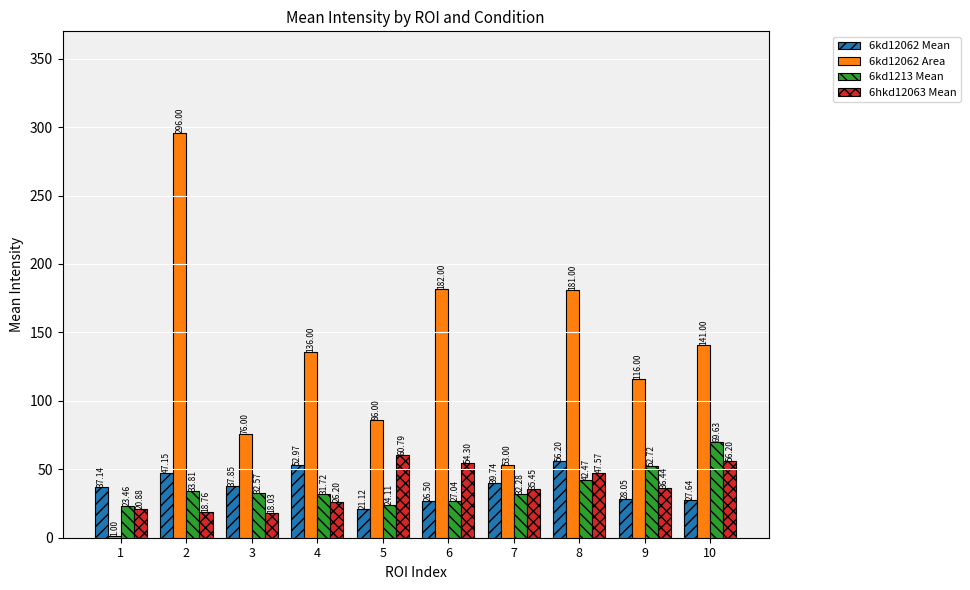

Where is 6hkd12063 Mean nearest to the value 39?

9